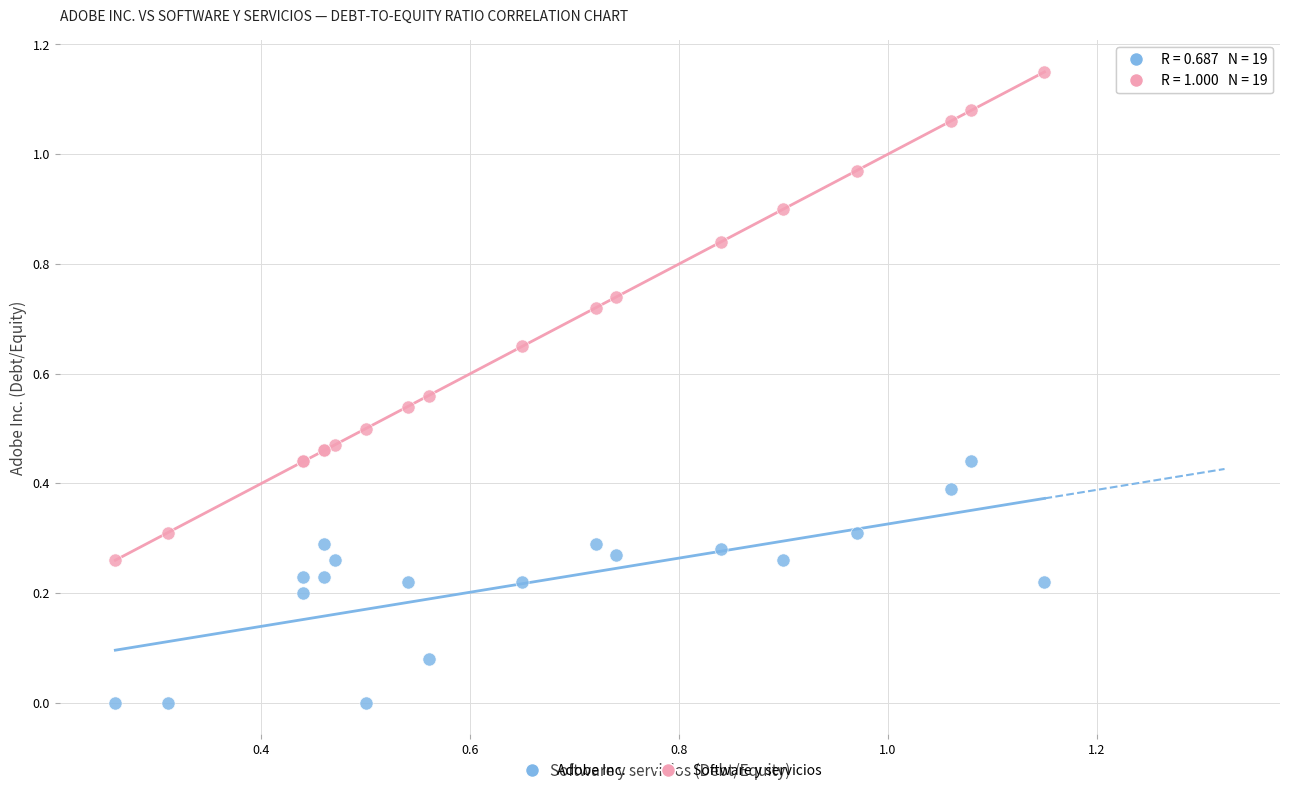

Which series contains the highest Y value?

Software y servicios